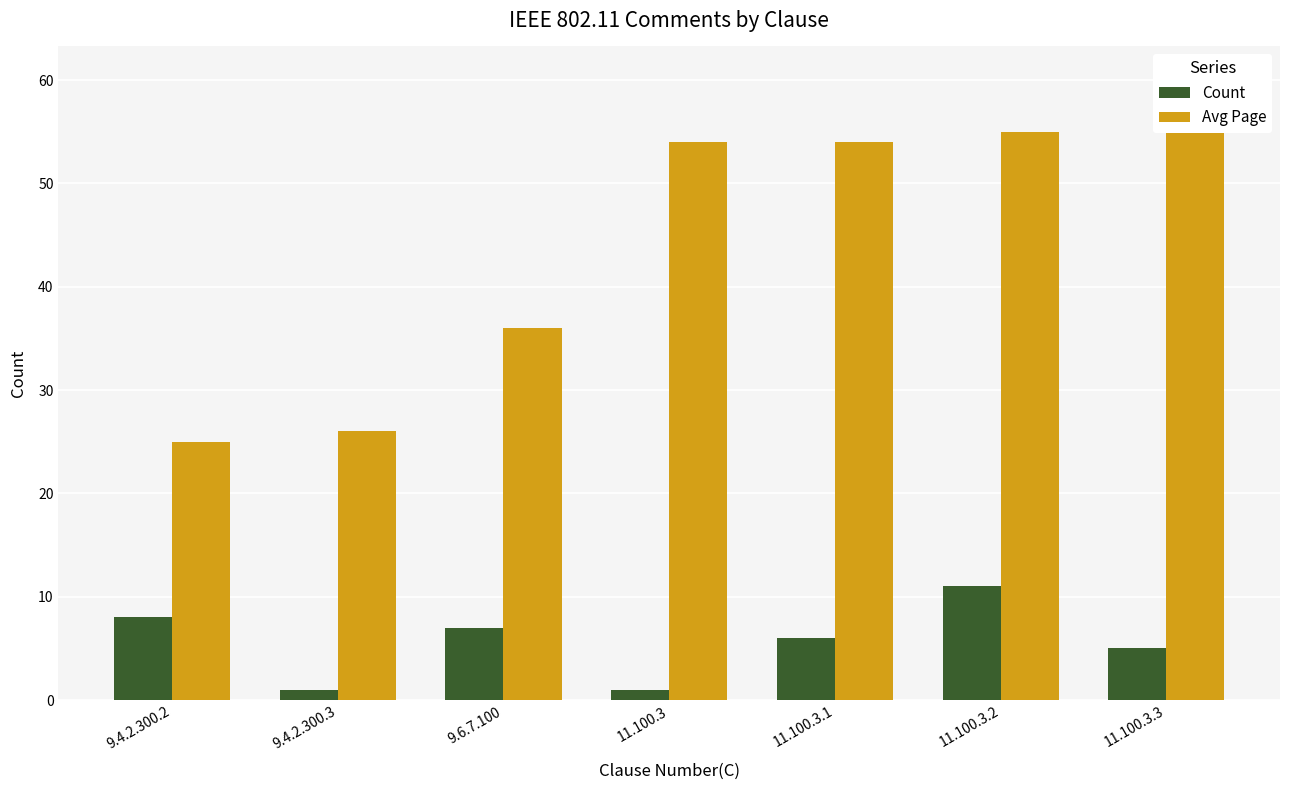

What is the label of the 6th bar from the left?

11.100.3.2